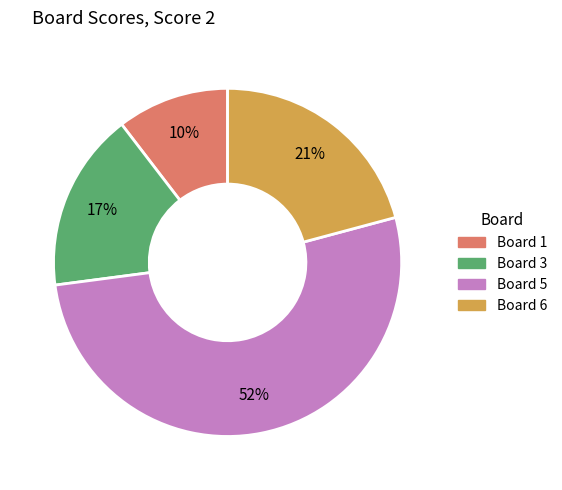

To the nearest percent, what is the difference between the largest and smallest slice percentages?

42%